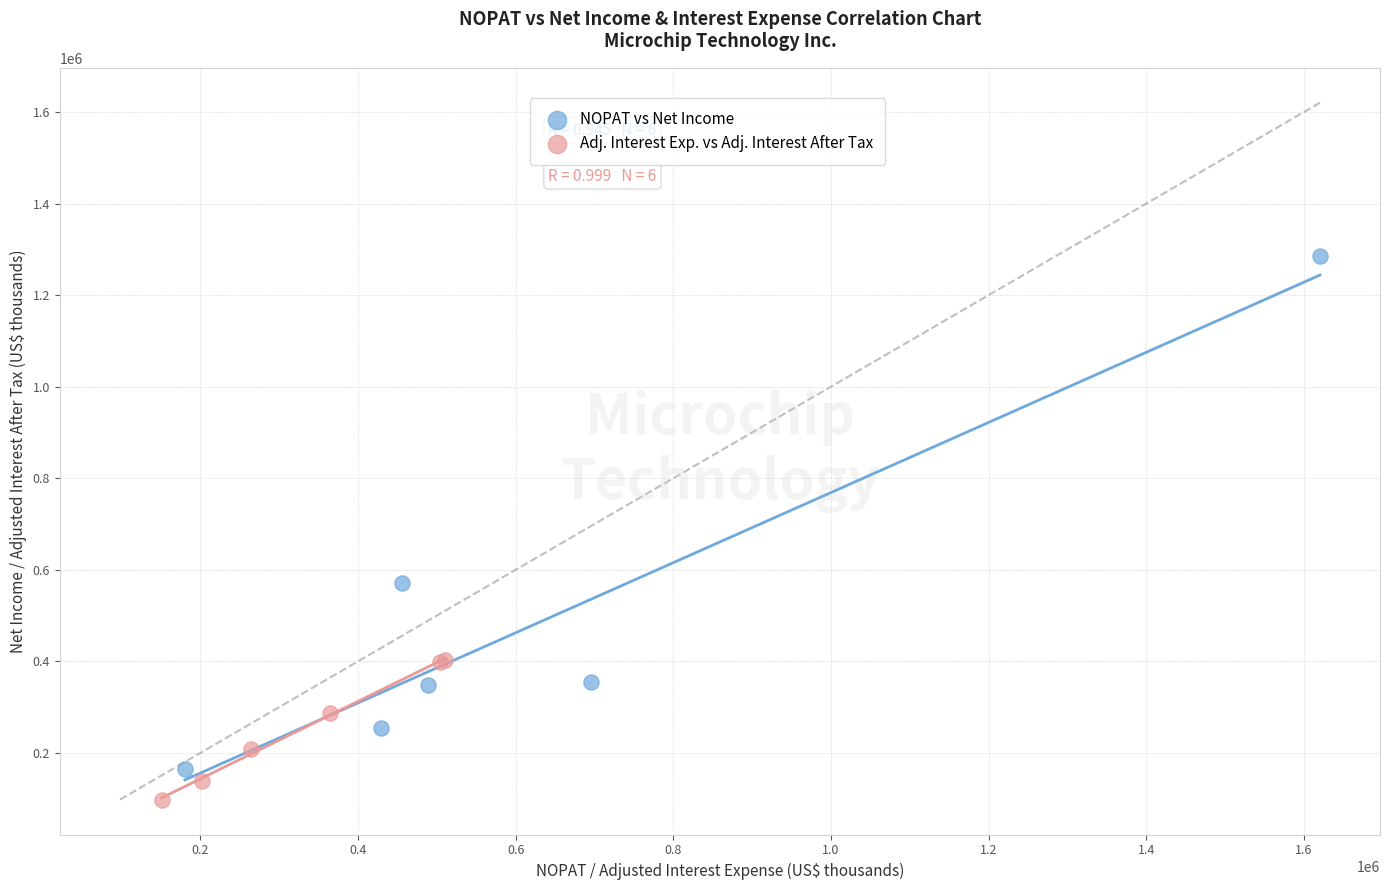

Which series has the largest Y range (max minus min)?

NOPAT vs Net Income